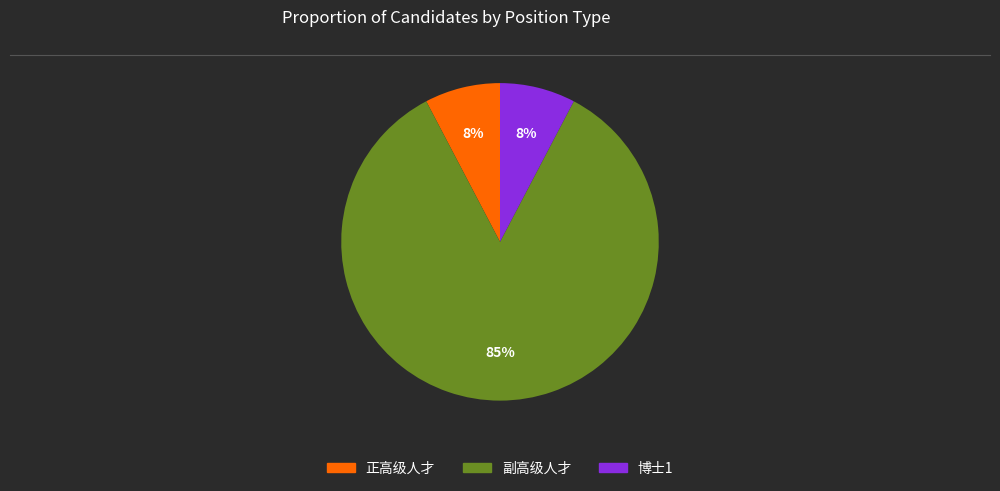

True or false: 博士1 accounts for 1% of the total.

False